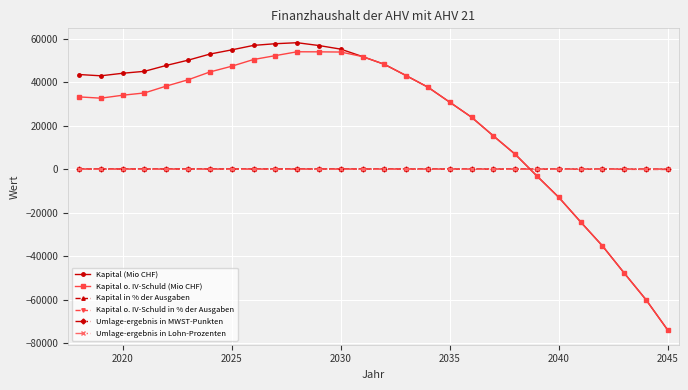

In Kapital o. IV-Schuld (Mio CHF), how many points are lower than both neighbors (excluding endpoints)?

1